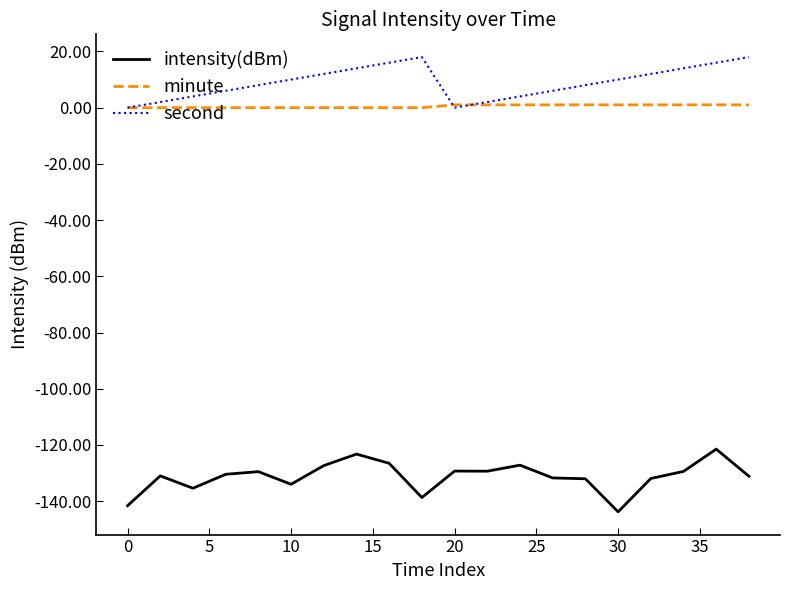

True or false: intensity(dBm) and minute cross at least once.

False